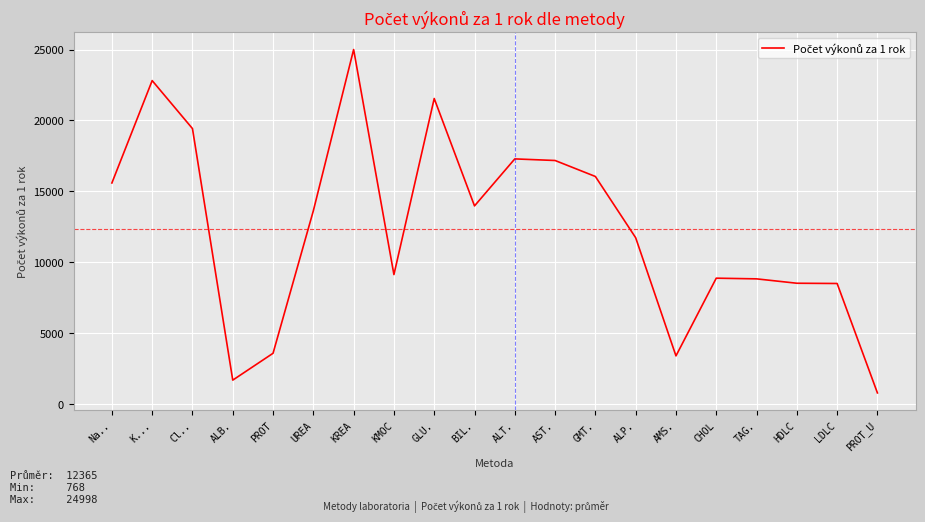

What is the difference between the second highest and minimum values?

22038